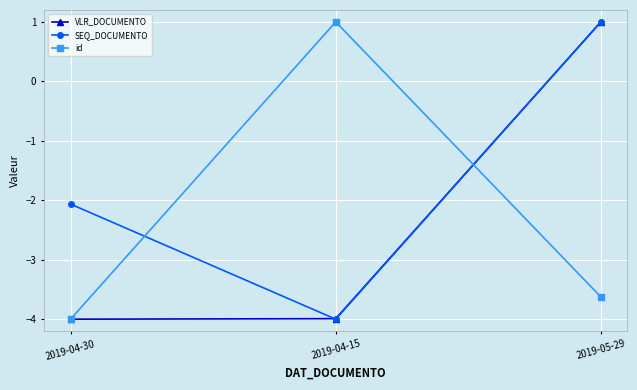

What is the spread (max minus min) of values at 2019-04-30?

1.9